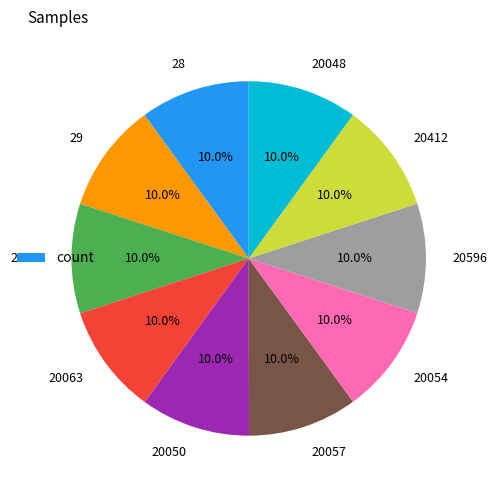

What is the total percentage of 20412 and 29?

20.0%